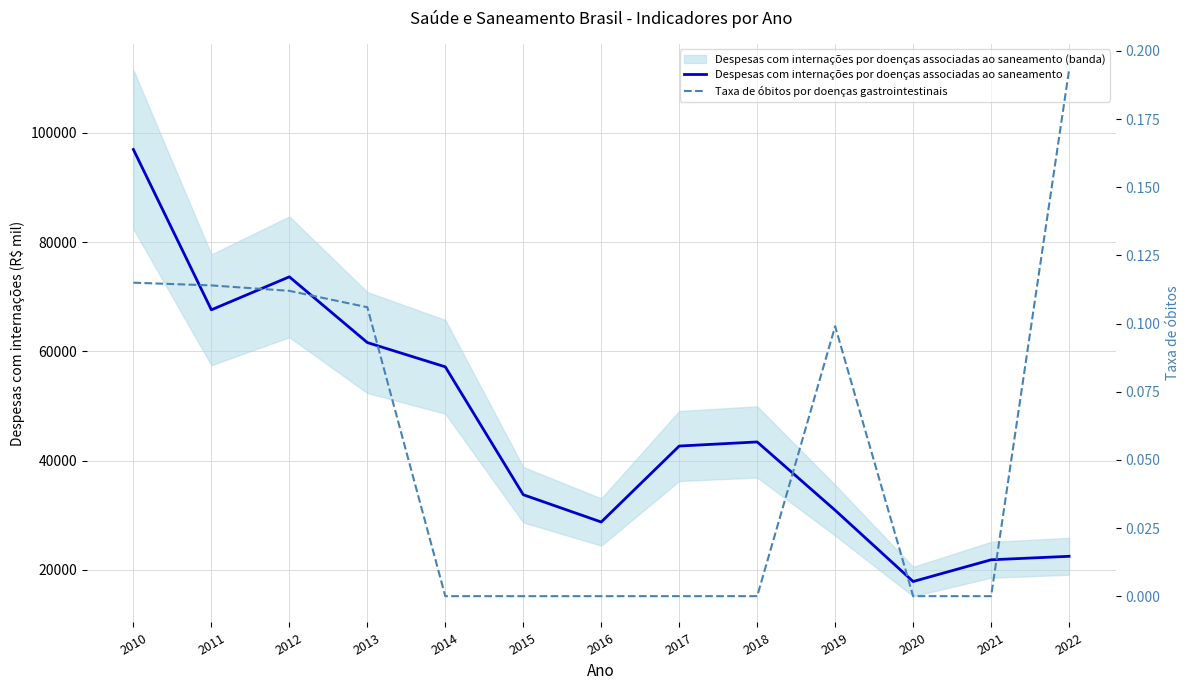

At which category does Despesas com internações por doenças associadas ao saneamento reach its first local peak?

2012